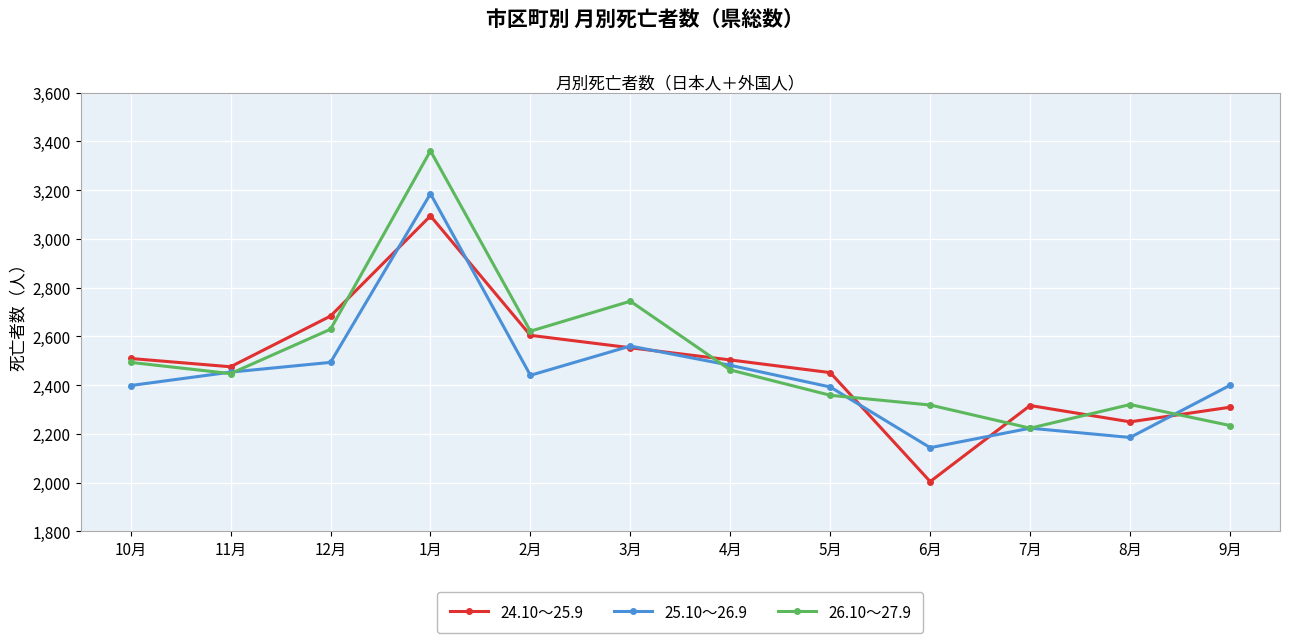

Rank the series by their average value, from lowest to highest.

25.10～26.9, 24.10～25.9, 26.10～27.9